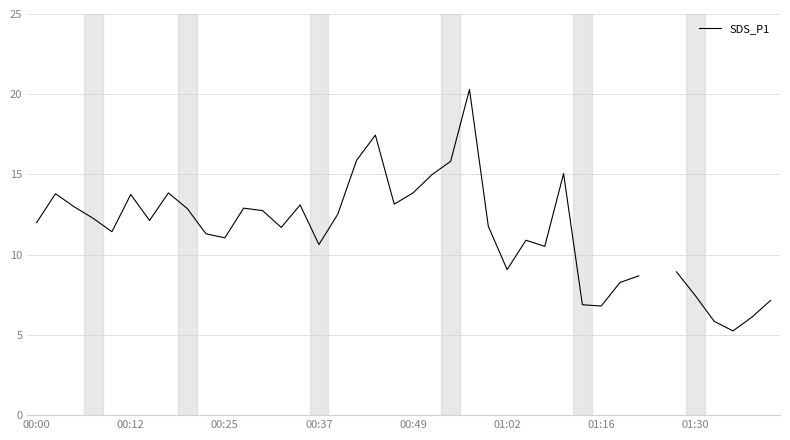

How many interior local valleys (lower than both neighbors) does the data have?

10